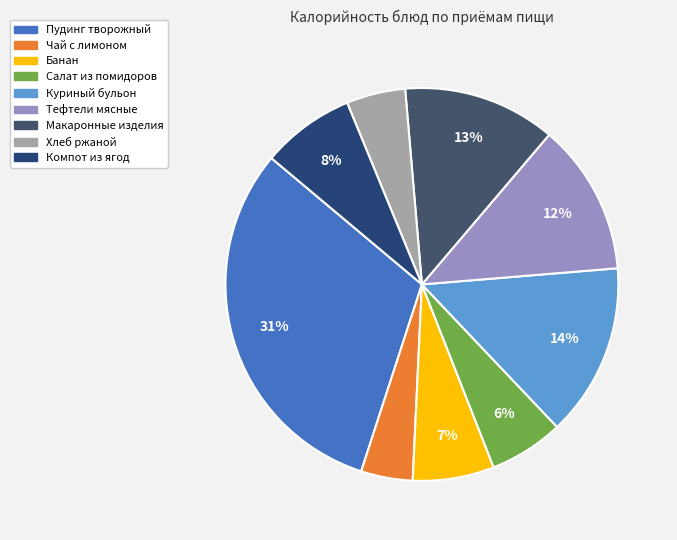

What is the ratio of the value at Чай с лимоном to the value at Компот из ягод?

0.6